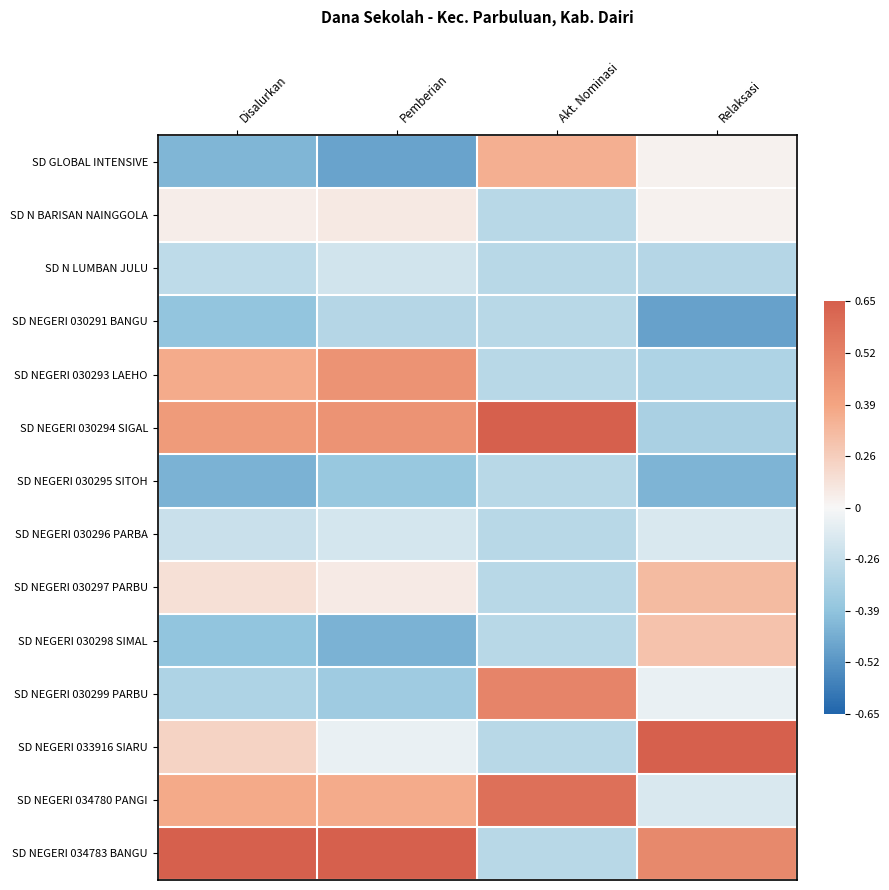

What is the greatest value displayed?

2.5